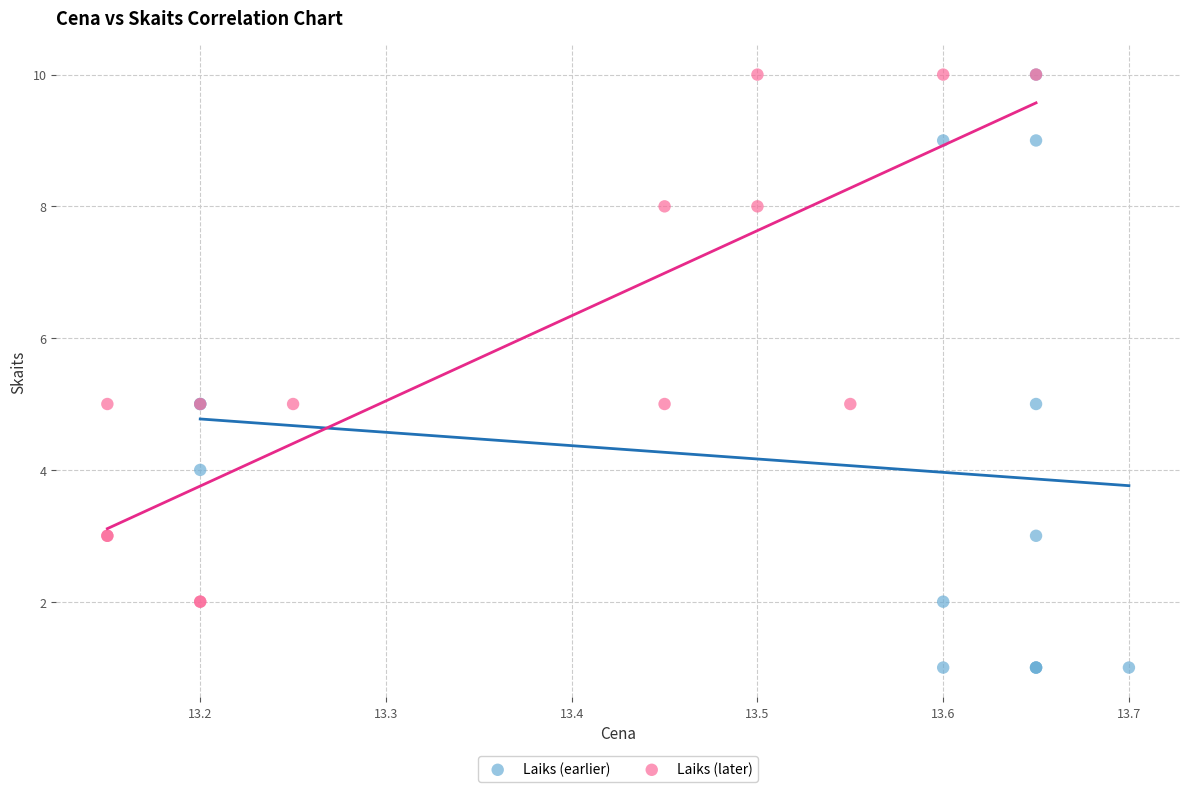

Which series contains the lowest Y value?

Laiks (earlier)